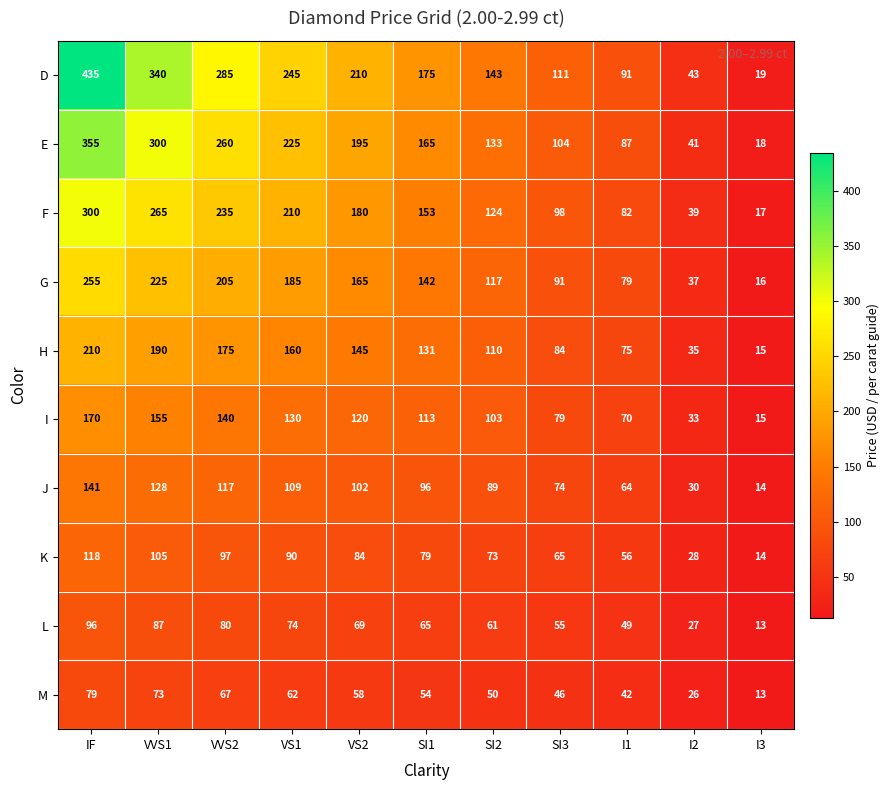

The value of G at SI3 is 91. True or false?

True